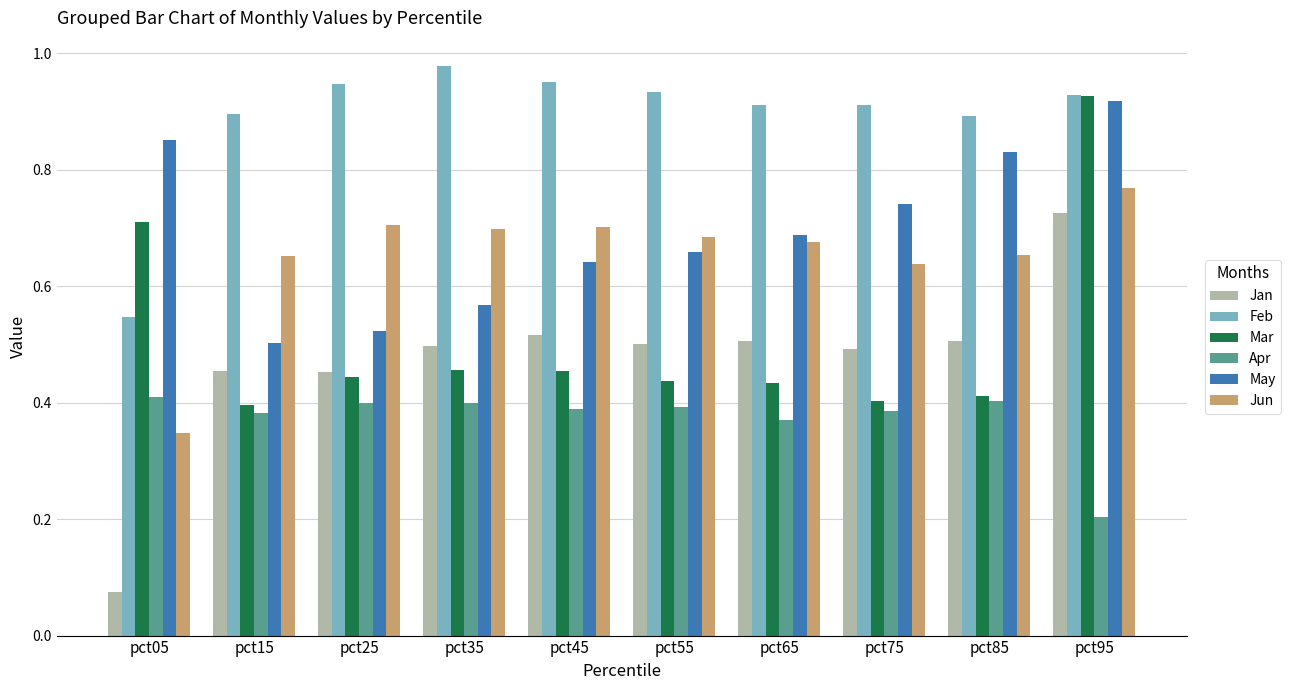

Rank the series at pct45 from lowest to highest value.

Apr, Mar, Jan, May, Jun, Feb